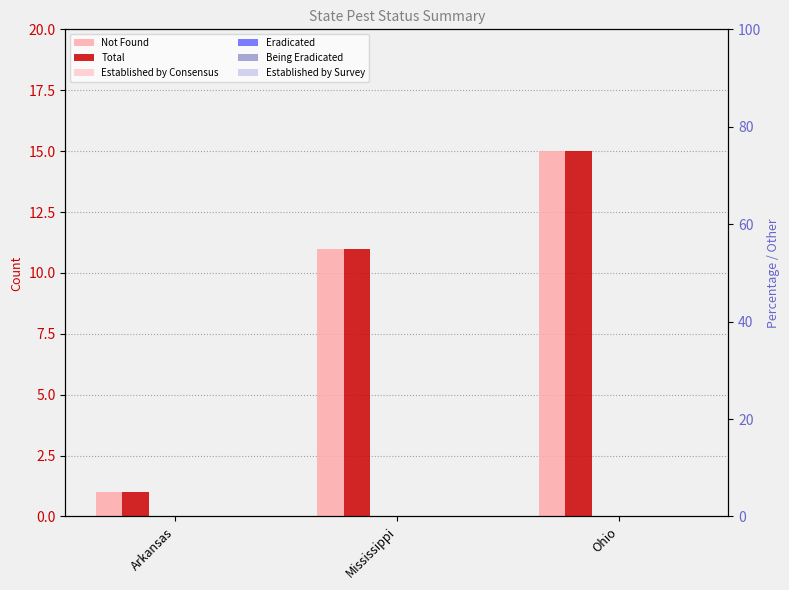

How many bars are there in total?

18